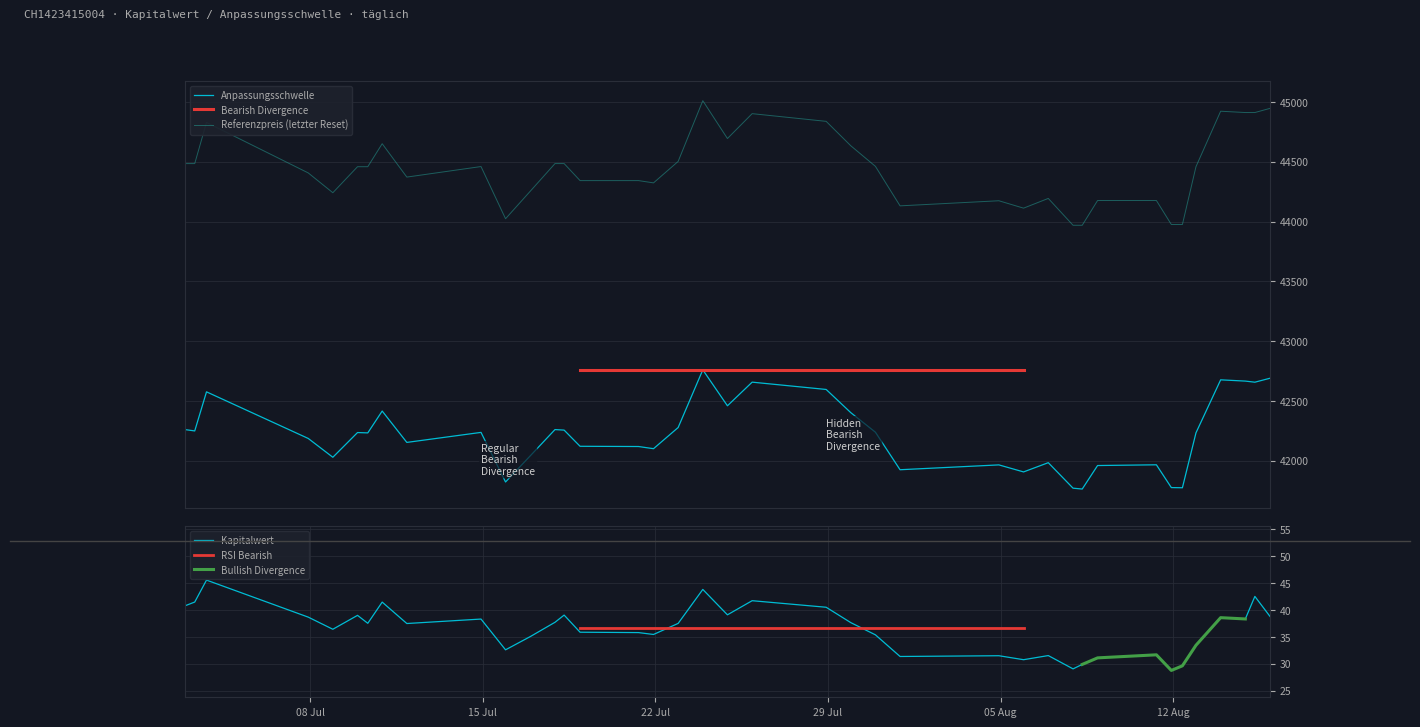

True or false: Kapitalwert and Referenzpreis intersect in this chart.

False